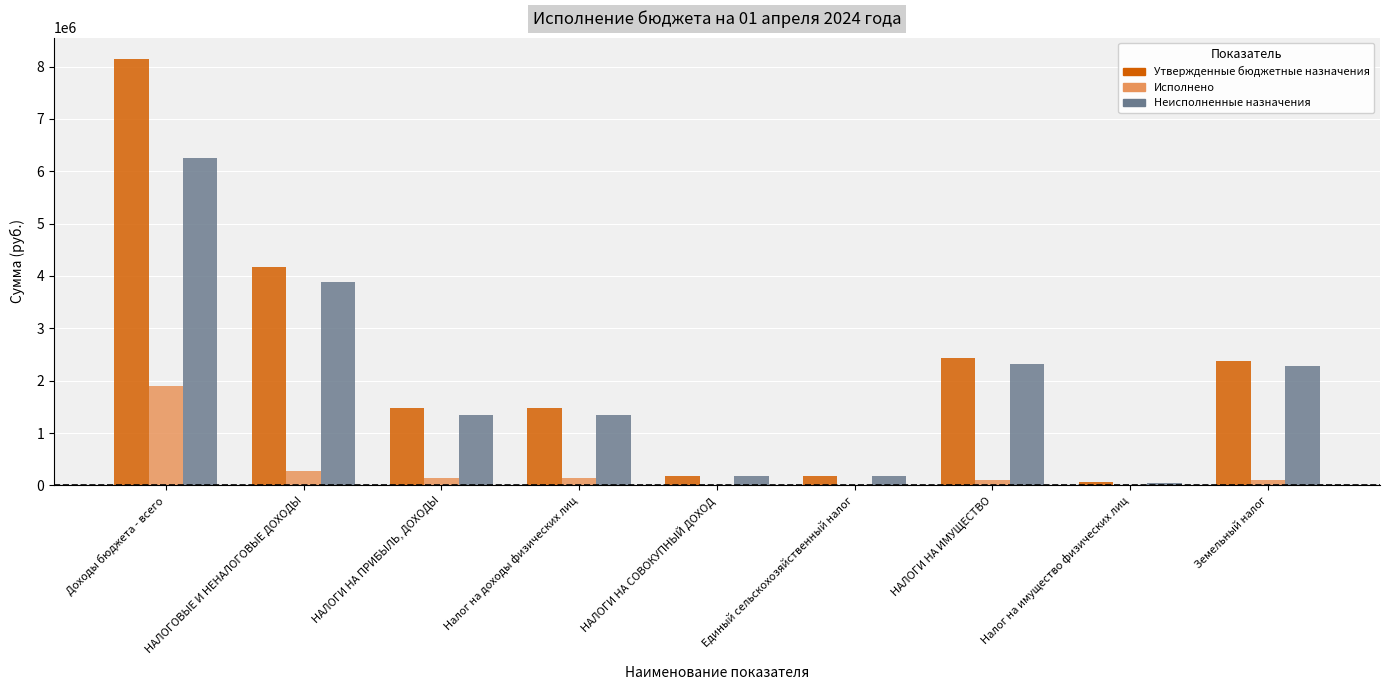

What is the sum of all Исполнено values?

2678354.6